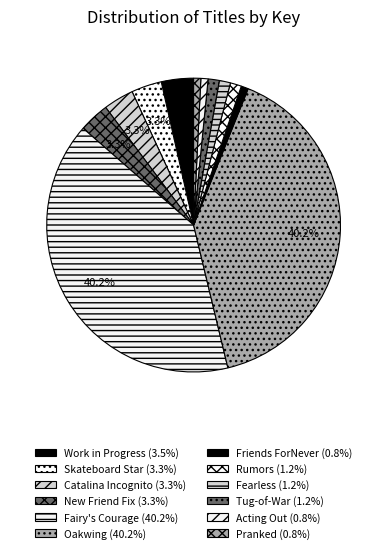

To the nearest percent, what percentage of the pie is Friends ForNever?

1%